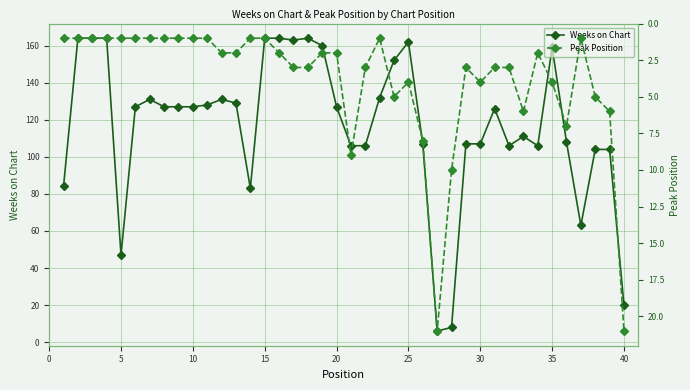

What is the greatest value displayed?

164